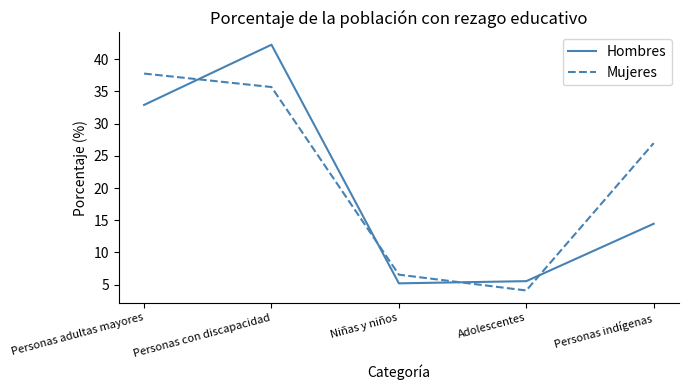

How many lines are shown in the chart?

2